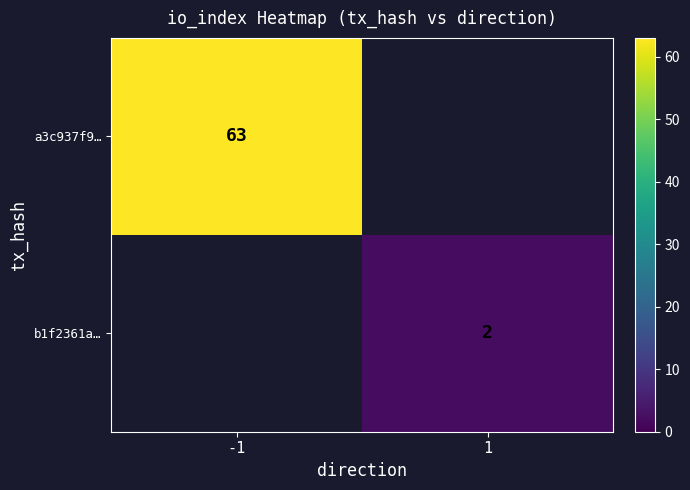

What is the greatest value displayed?

63.0